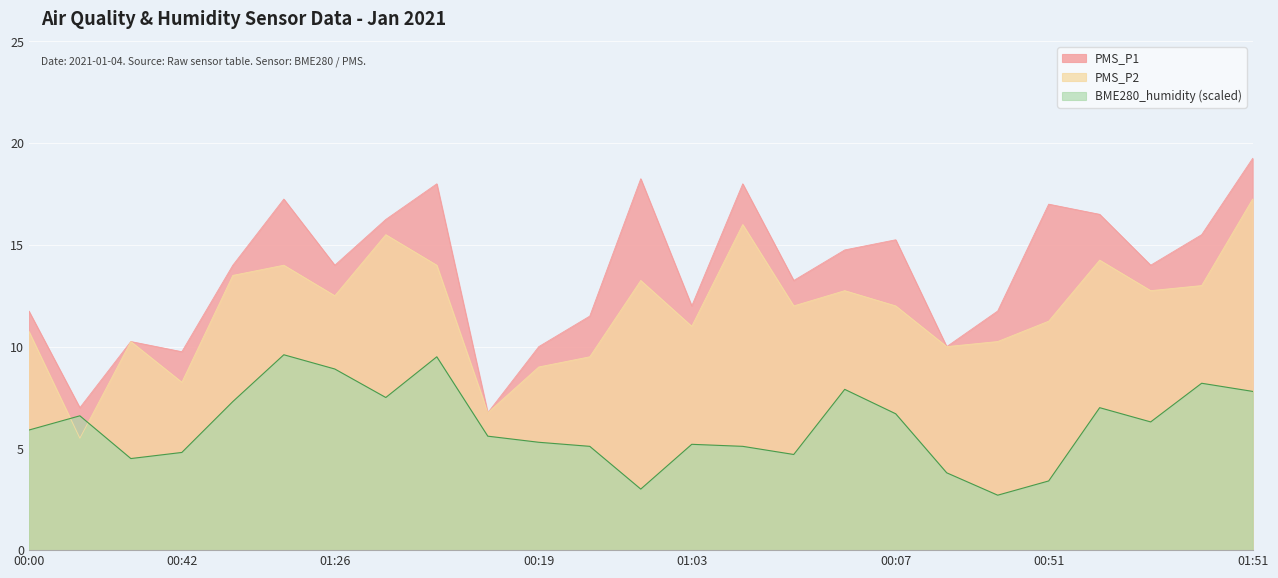

What is the sum of all PMS_P2 values?

295.2